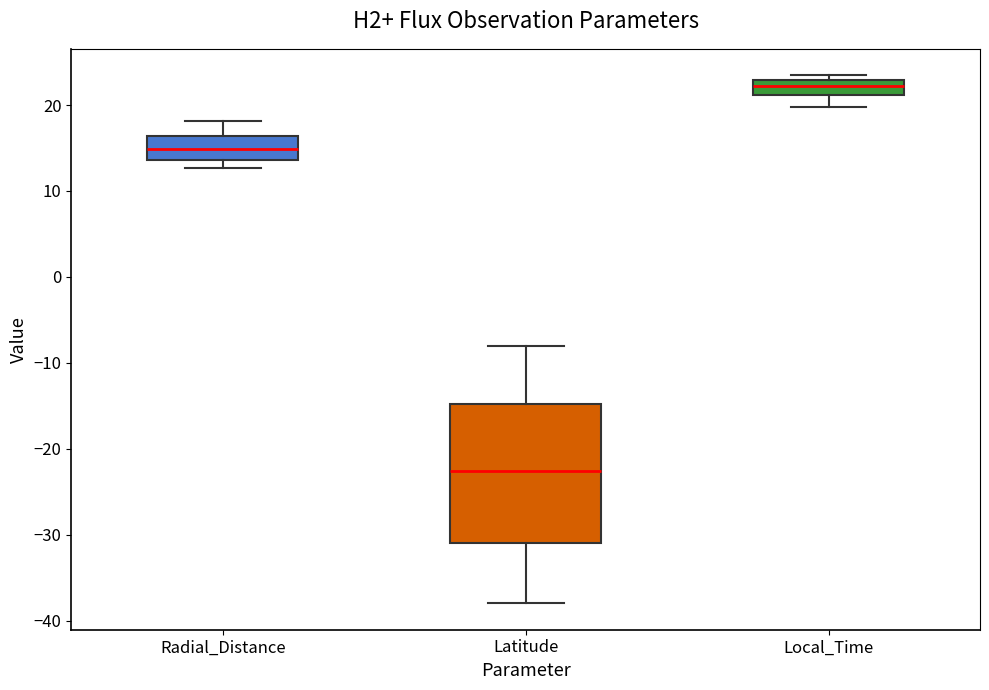

Reading left to right, transcribe this box plot: for each box, give where its median line is, the range the box spans, and where its two whiskers end, as read against the y-axis. The values are not printed on the chart, so give them approximately, as read against the axis.

Radial_Distance: median 15, box 14 to 16, whiskers 13 to 18
Latitude: median -23, box -31 to -15, whiskers -38 to -8
Local_Time: median 22, box 21 to 23, whiskers 20 to 23 (just above the box's upper edge)